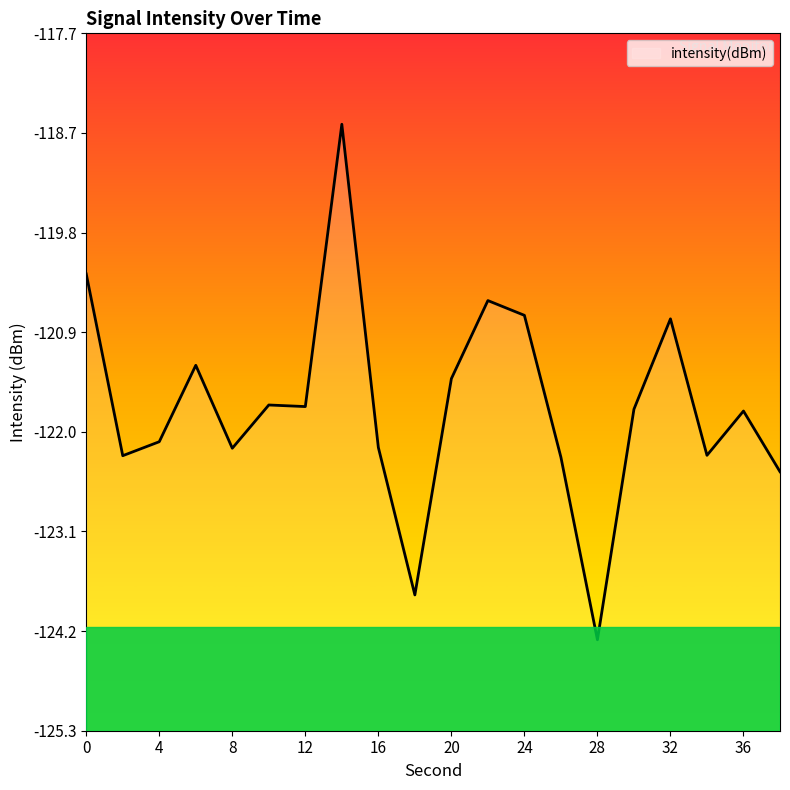

What is the change in value from 2 to 28?

-2.0